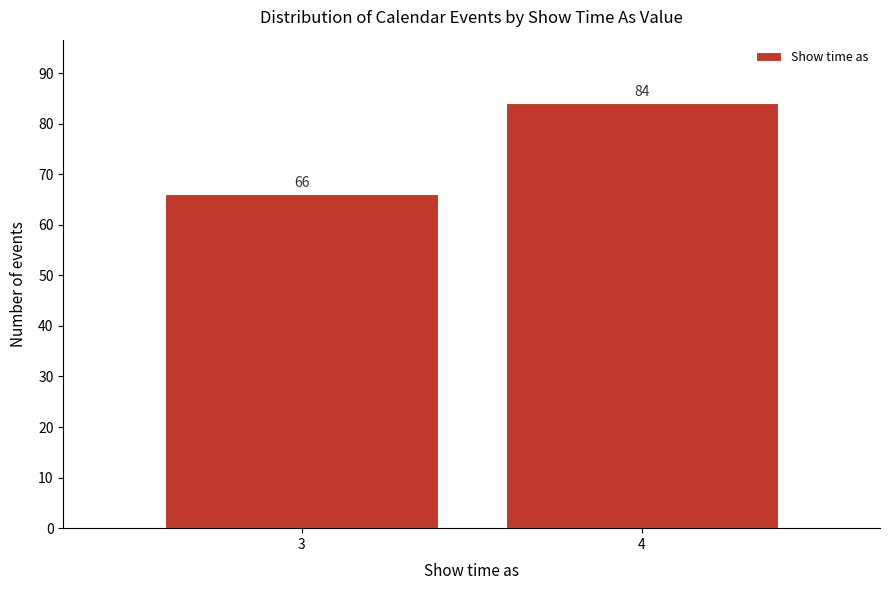

Reading right to left, extract all data points from this chart.

4=84	3=66